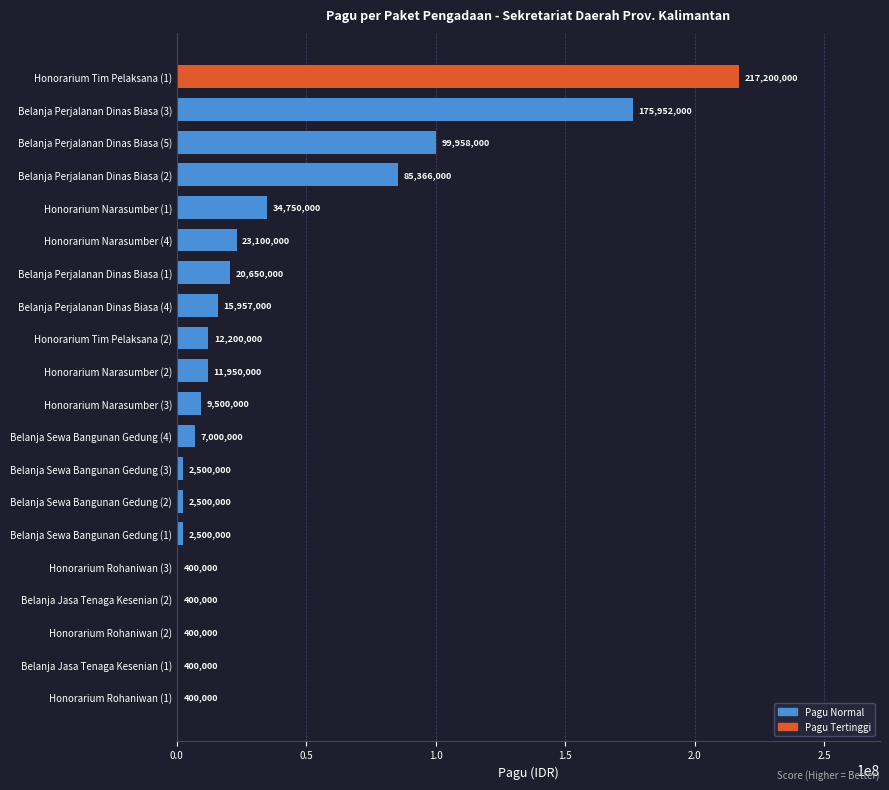

What is the approximate value at Belanja Perjalanan Dinas Biasa (1)?

20650000